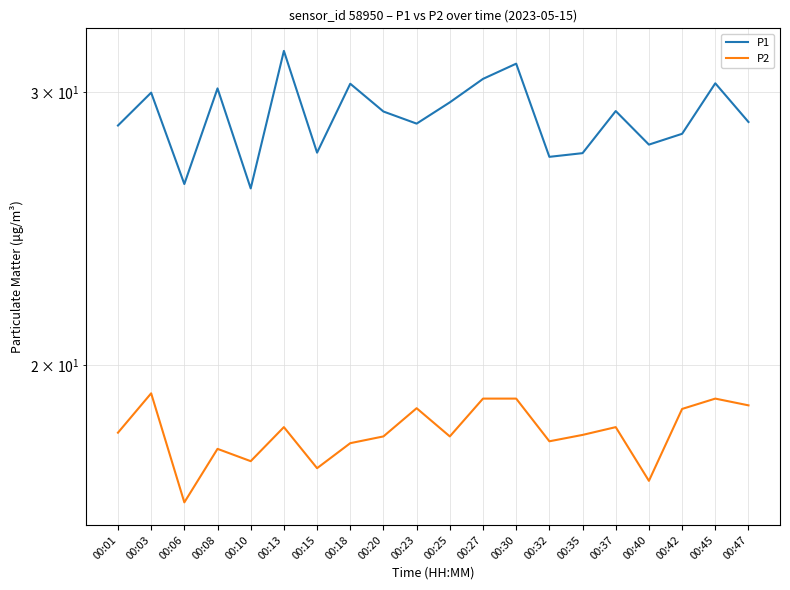

What is the sum of all P2 values?

362.0